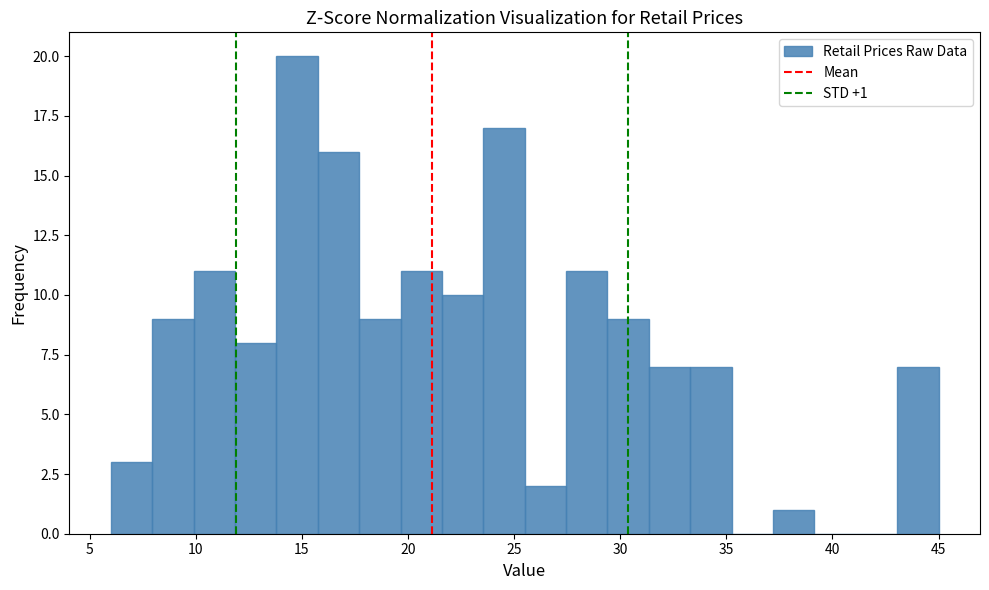

Read against the x-axis, roughly where is the centre of the tallest bar?

15.0